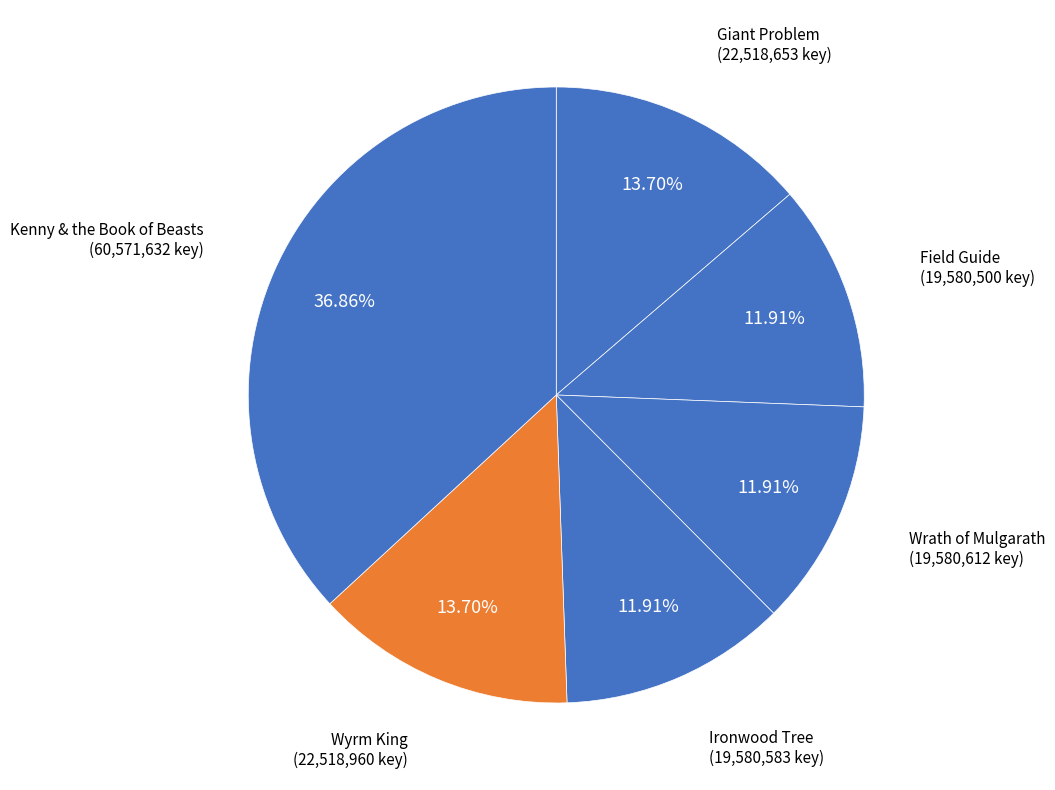

Is Wyrm King the majority of the pie?

No